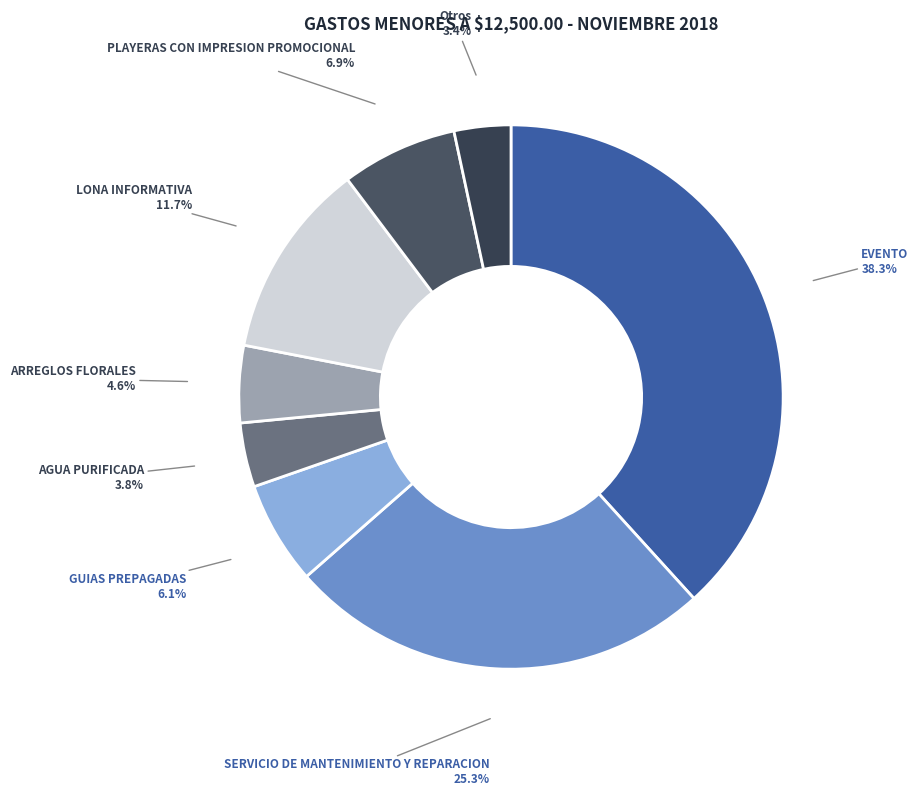

Which slice is the largest?

EVENTO